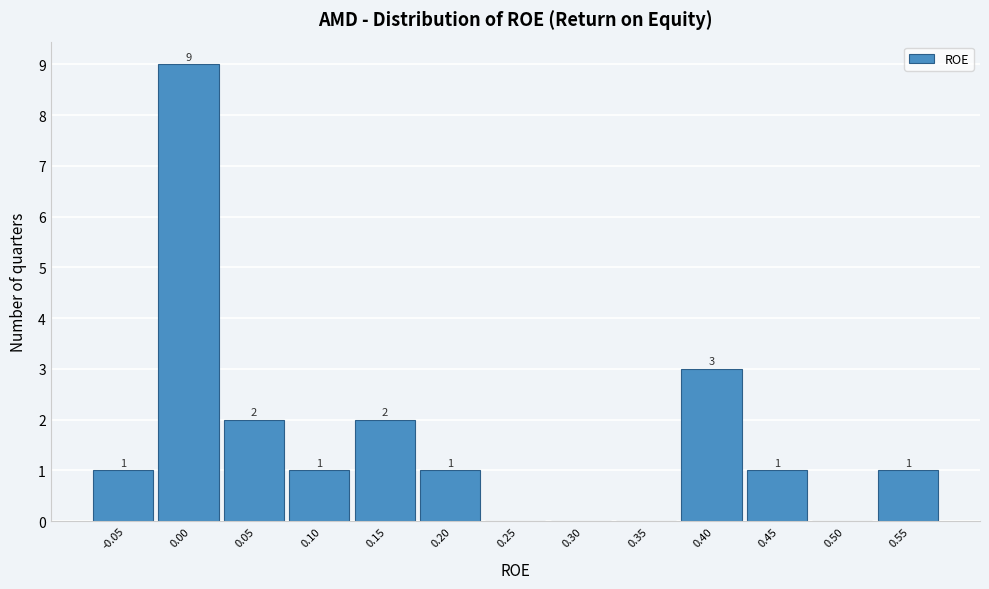

Reading left to right, list all the values displayed in this chart.

-0.05=1	0.00=9	0.05=2	0.10=1	0.15=2	0.20=1	0.25=0	0.30=0	0.35=0	0.40=3	0.45=1	0.50=0	0.55=1